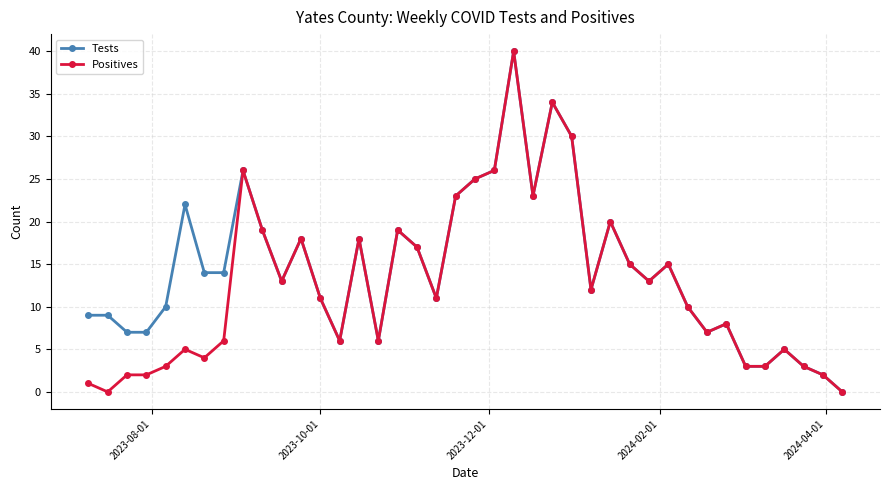

True or false: Tests has more than 2 interior local peaks.

True